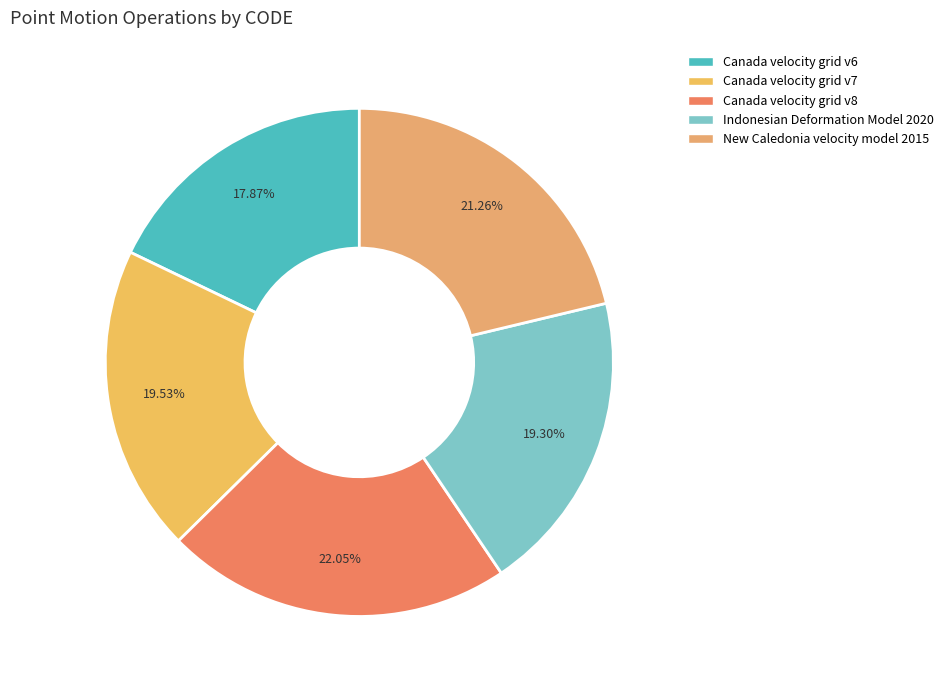

Which slice is the smallest?

Canada velocity grid v6